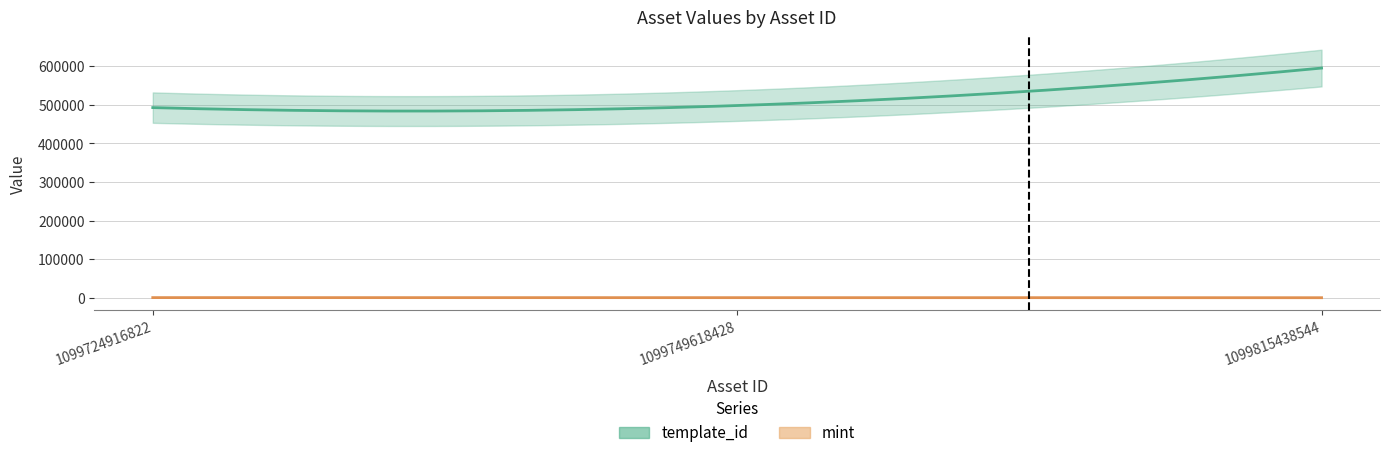

Reading left to right, list all the values displayed in this chart.

template_id: 1099724916822=492970	1099749618428=498304	1099815438544=595467
mint: 1099724916822=301	1099749618428=256	1099815438544=36